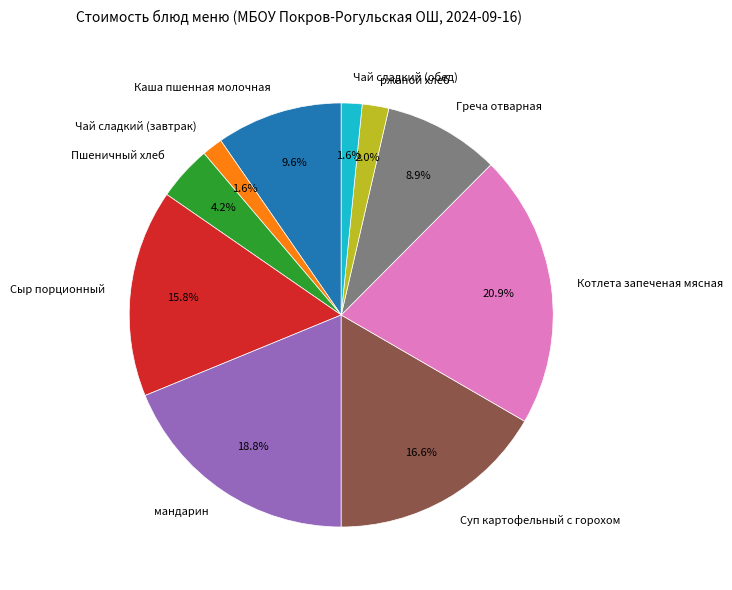

To the nearest percent, what percentage of the pie is Пшеничный хлеб?

4%